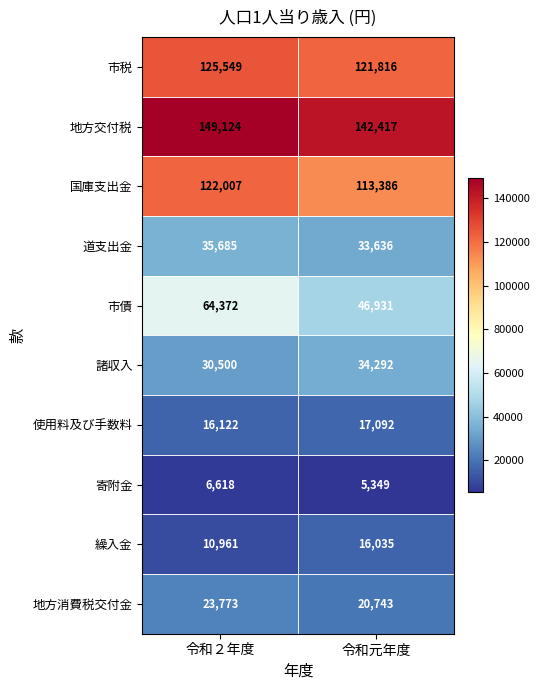

Which category has the highest value in the 寄附金 series?

令和２年度